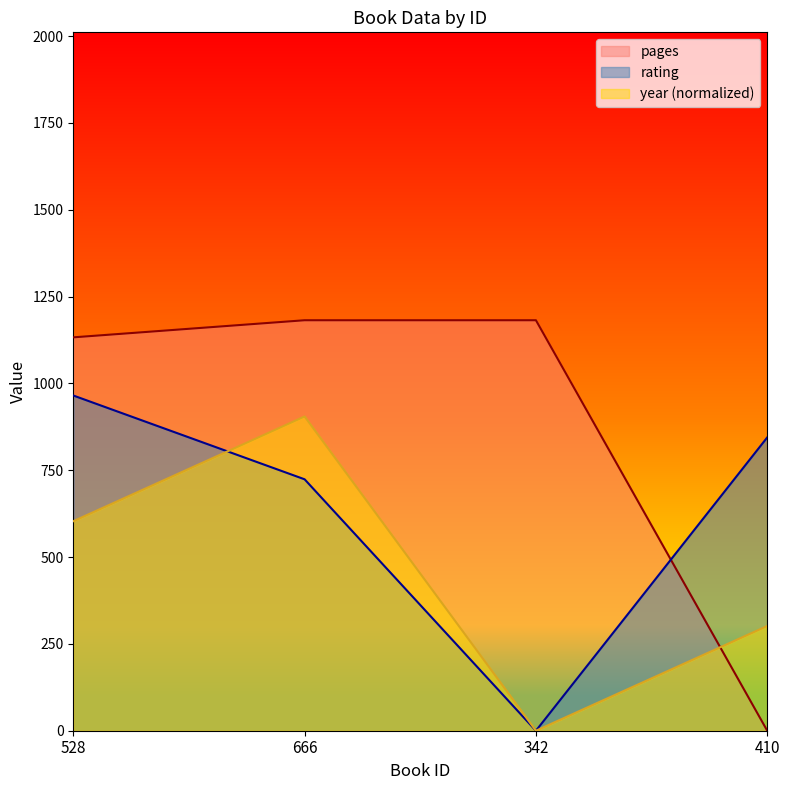

How many series are shown in this chart?

3